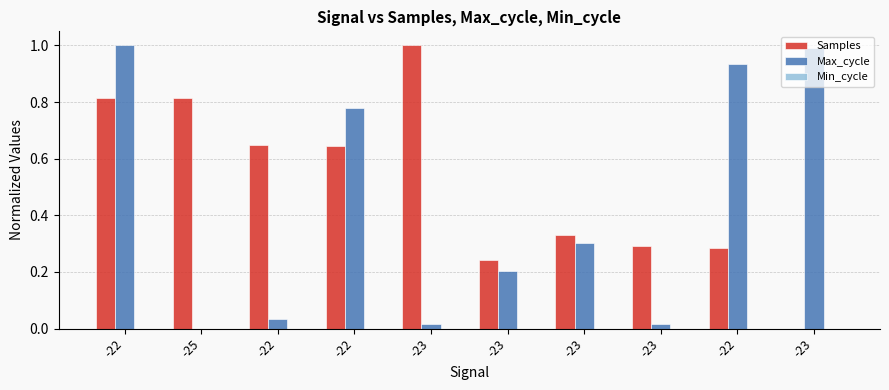

How many groups of bars are there?

10